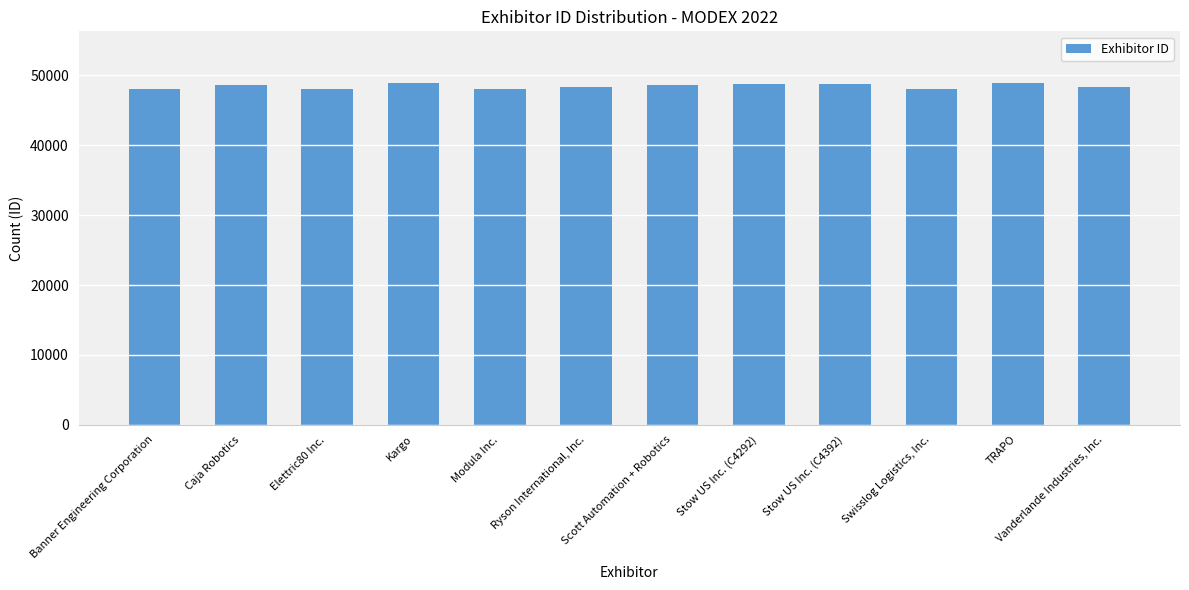

Are the bars grouped side by side (vs. stacked)?

No